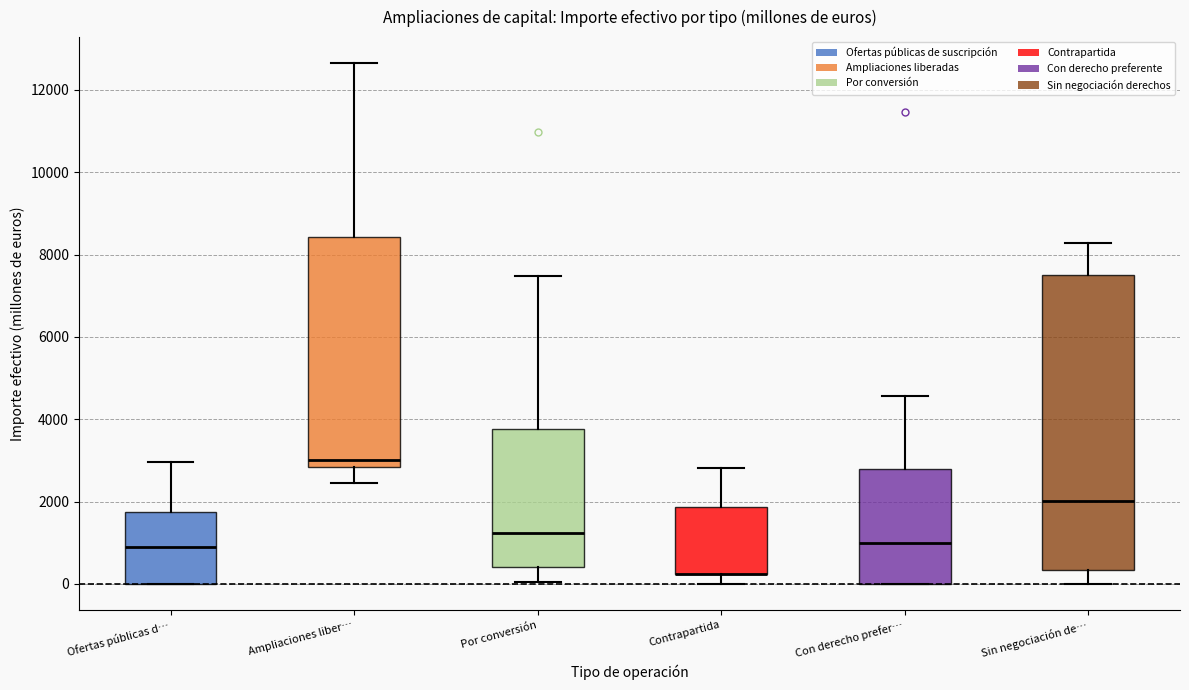

Reading left to right, transcribe this box plot: for each box, give where its median line is, the range the box spans, and where its two whiskers end, as read against the y-axis. The values are not printed on the chart, so give them approximately, as read against the axis.

Ofertas públicas d…: median 1000, box 0 to 1800, whiskers 0 to 3000
Ampliaciones liber…: median 3000, box 2800 to 8400, whiskers 2400 to 12600
Por conversión: median 1200, box 400 to 3800, whiskers 0 to 7400
Contrapartida: median 200 (drawn on the box's lower edge), box 200 to 1800, whiskers 0 to 2800
Con derecho prefer…: median 1000, box 0 to 2800, whiskers 0 to 4600
Sin negociación de…: median 2000, box 400 to 7600, whiskers 0 to 8200